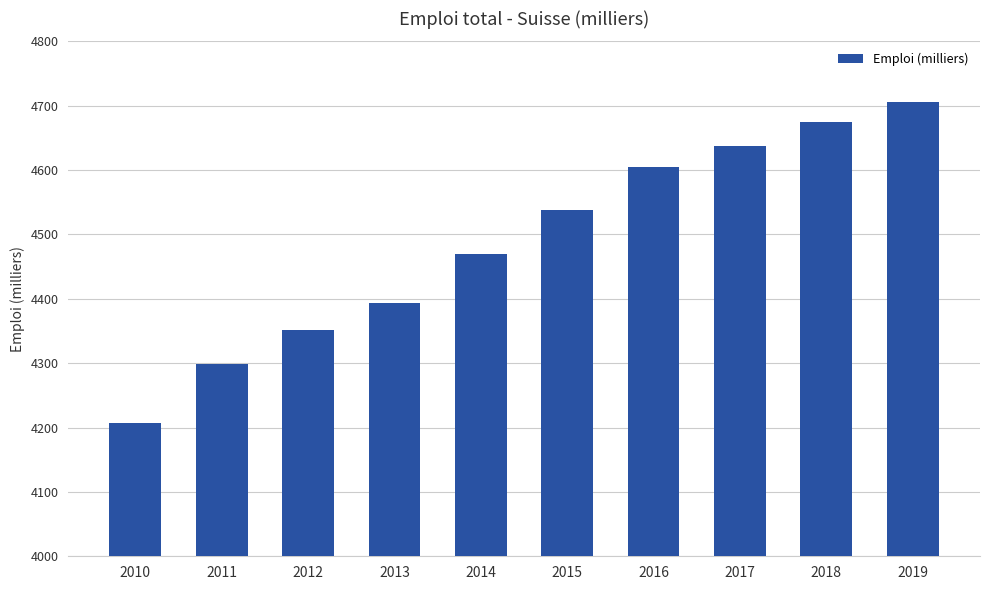

What is the smallest value displayed?

4207.6